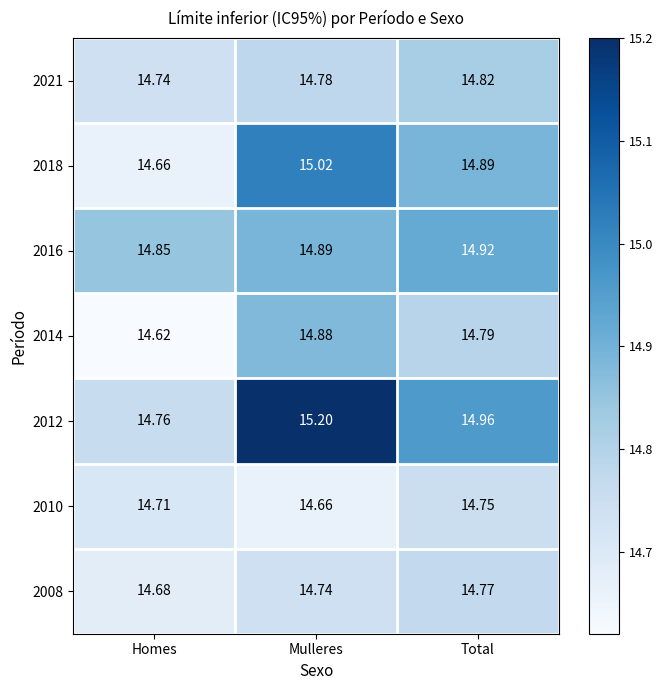

What is the difference between the highest and lowest values at Mulleres?

0.5